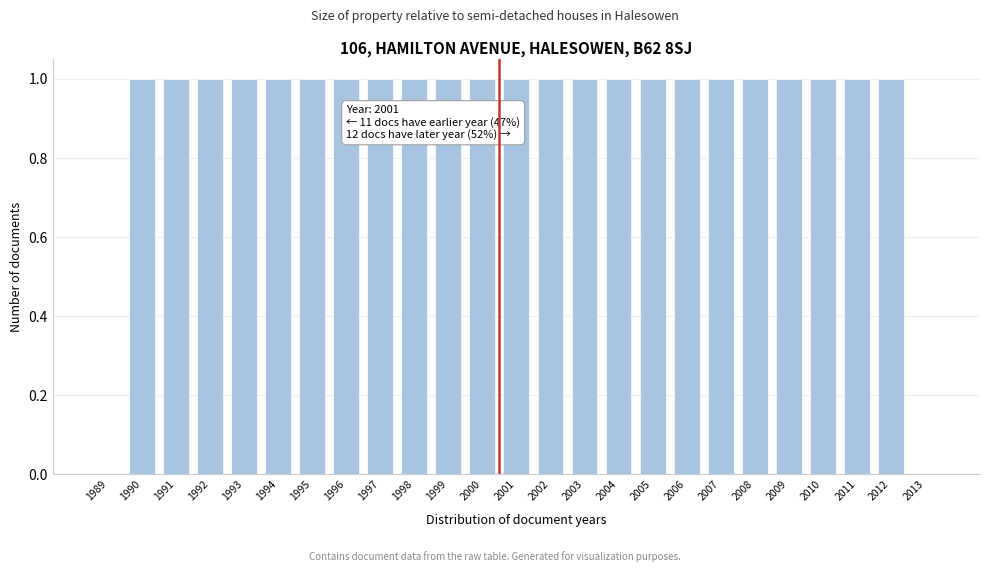

Reading left to right, transcribe all the data shown in this chart.

1989=0	1990=1	1991=1	1992=1	1993=1	1994=1	1995=1	1996=1	1997=1	1998=1	1999=1	2000=1	2001=1	2002=1	2003=1	2004=1	2005=1	2006=1	2007=1	2008=1	2009=1	2010=1	2011=1	2012=1	2013=0